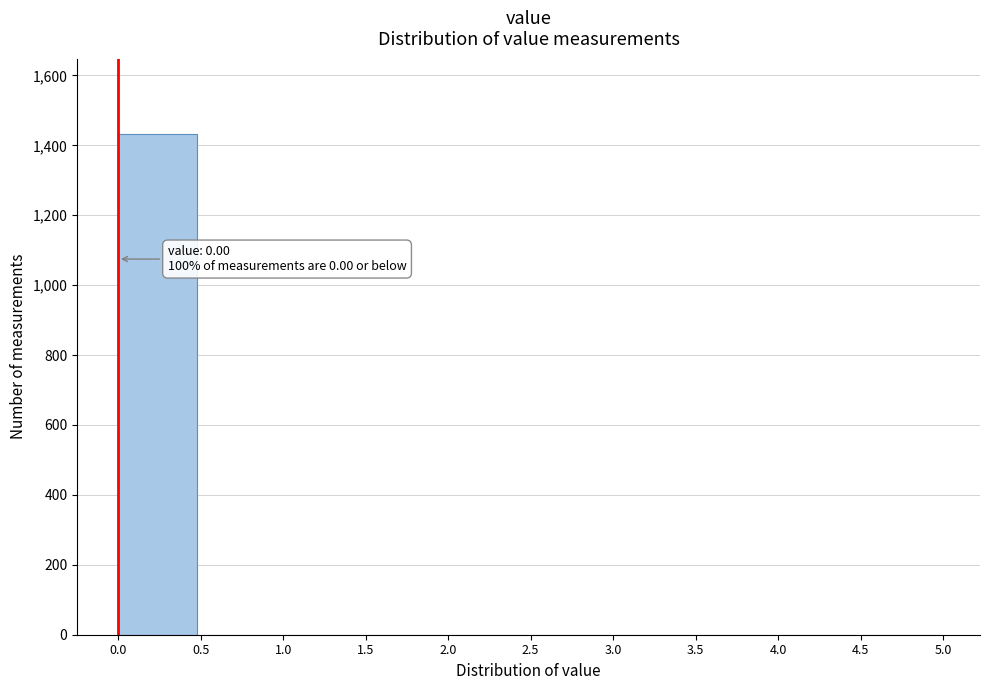

Reading right to left, transcribe all the data shown in this chart.

4.5=0	4.0=0	3.5=0	3.0=0	2.5=0	2.0=0	1.5=0	1.0=0	0.5=0	0.0=1433